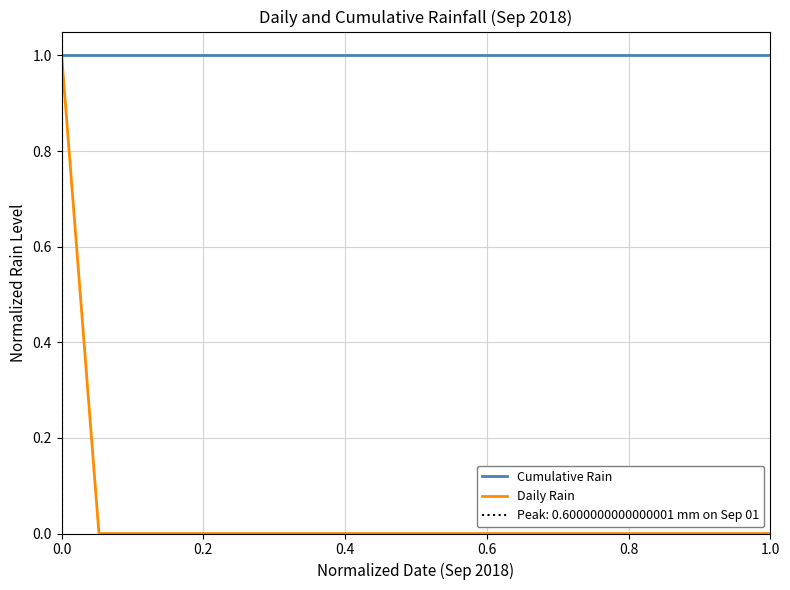

Which series has the largest total across all categories?

Cumulative Rain